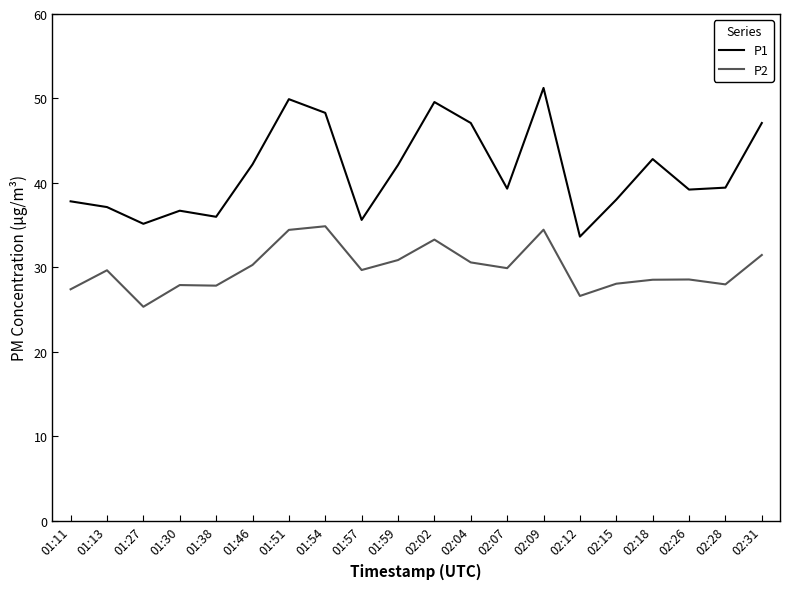

At which label does P2 first exceed 29?

01:13